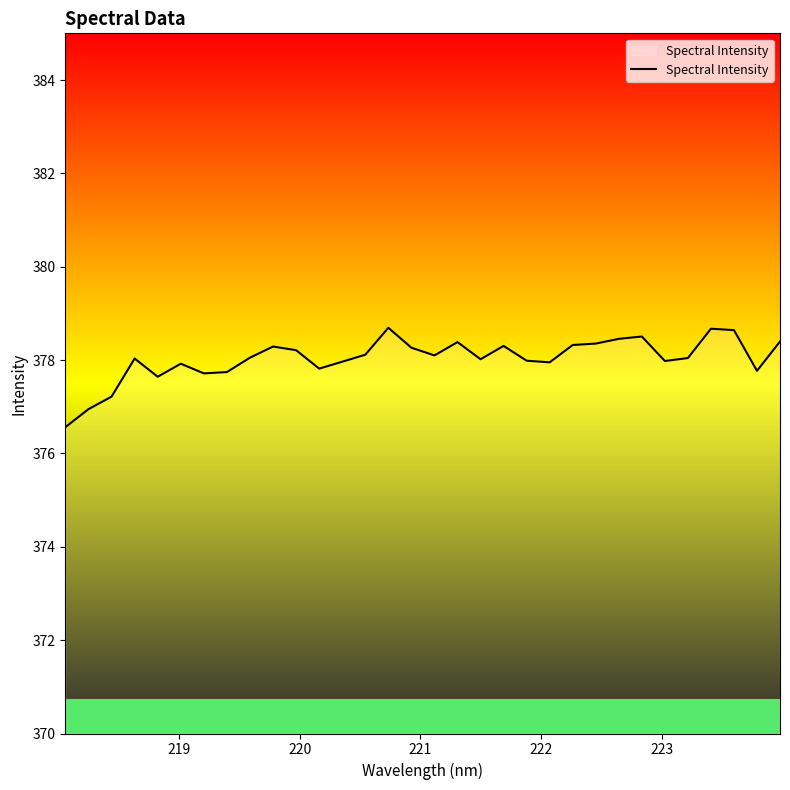

What is the greatest value displayed?

378.7